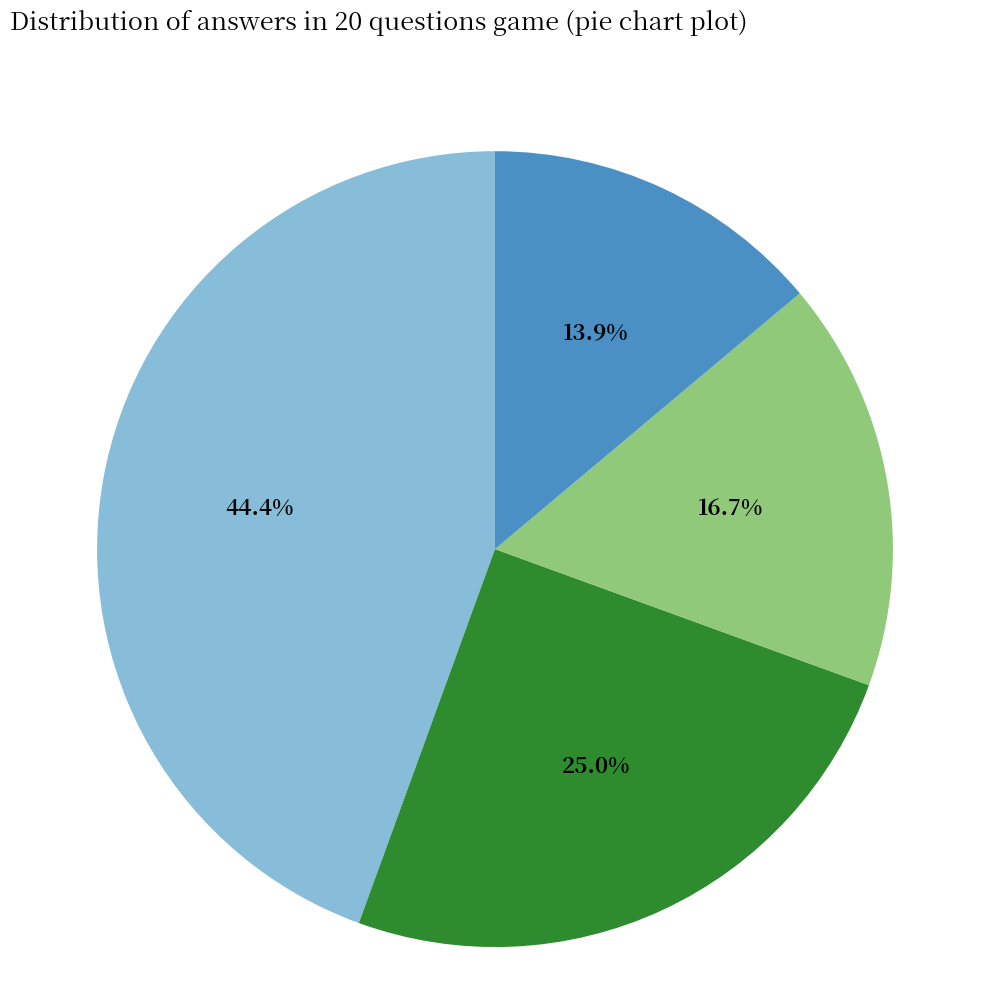

To the nearest percent, what is the average slice percentage?

25%